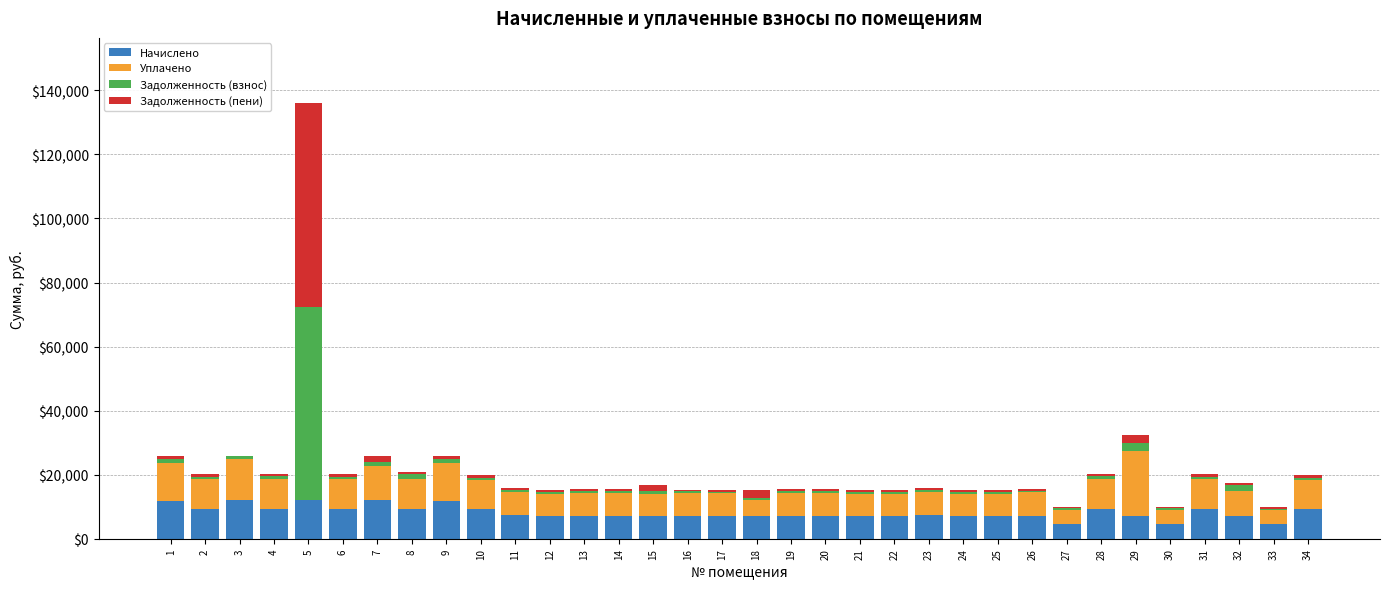

What is the highest value of the Начислено series?

11991.6